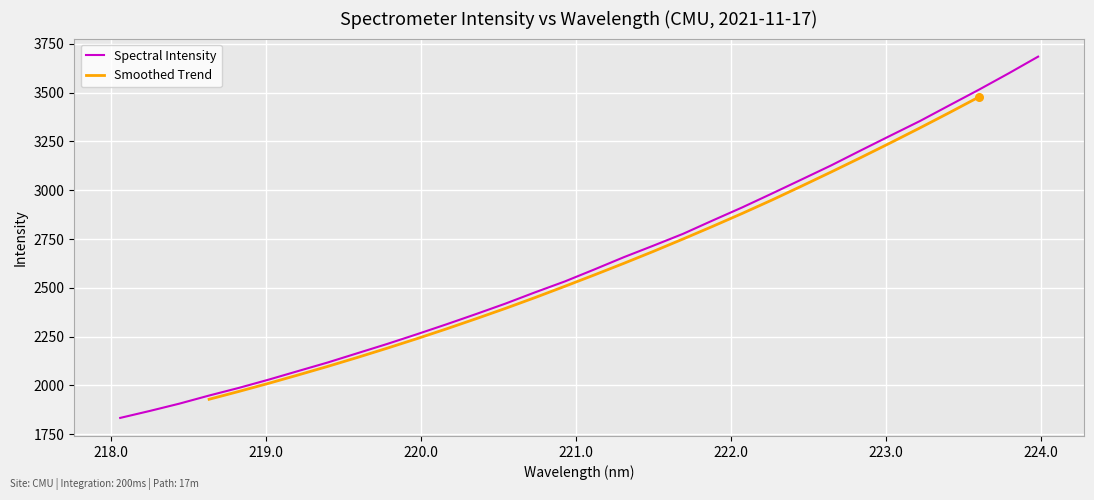

What is the minimum value for Spectral Intensity?

1833.0